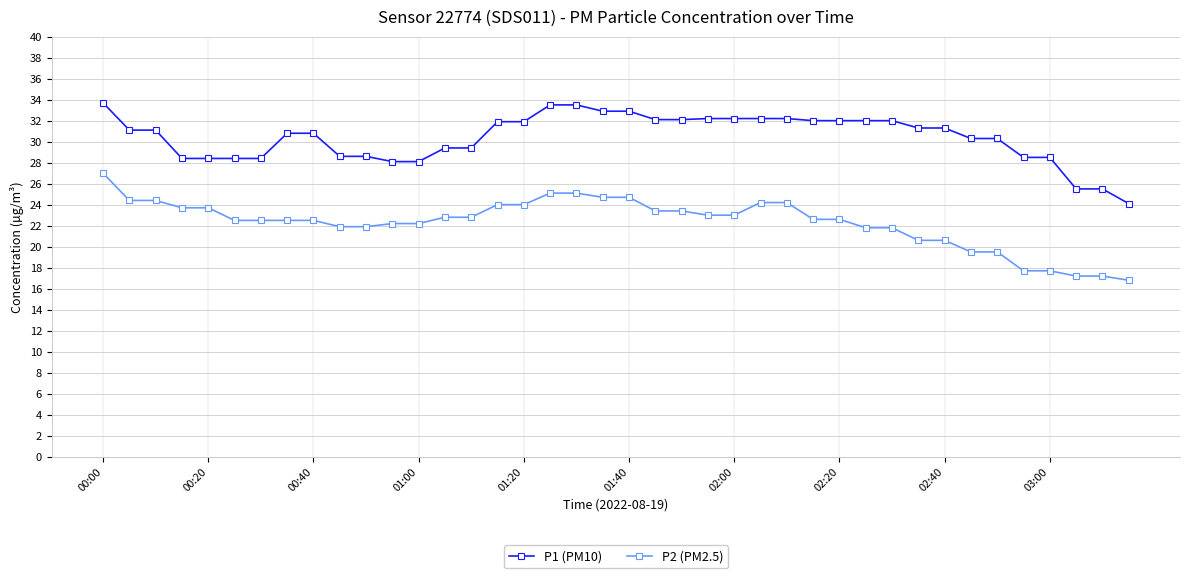

What is the difference between the maximum and minimum values in the P2 (PM2.5) series?

10.2